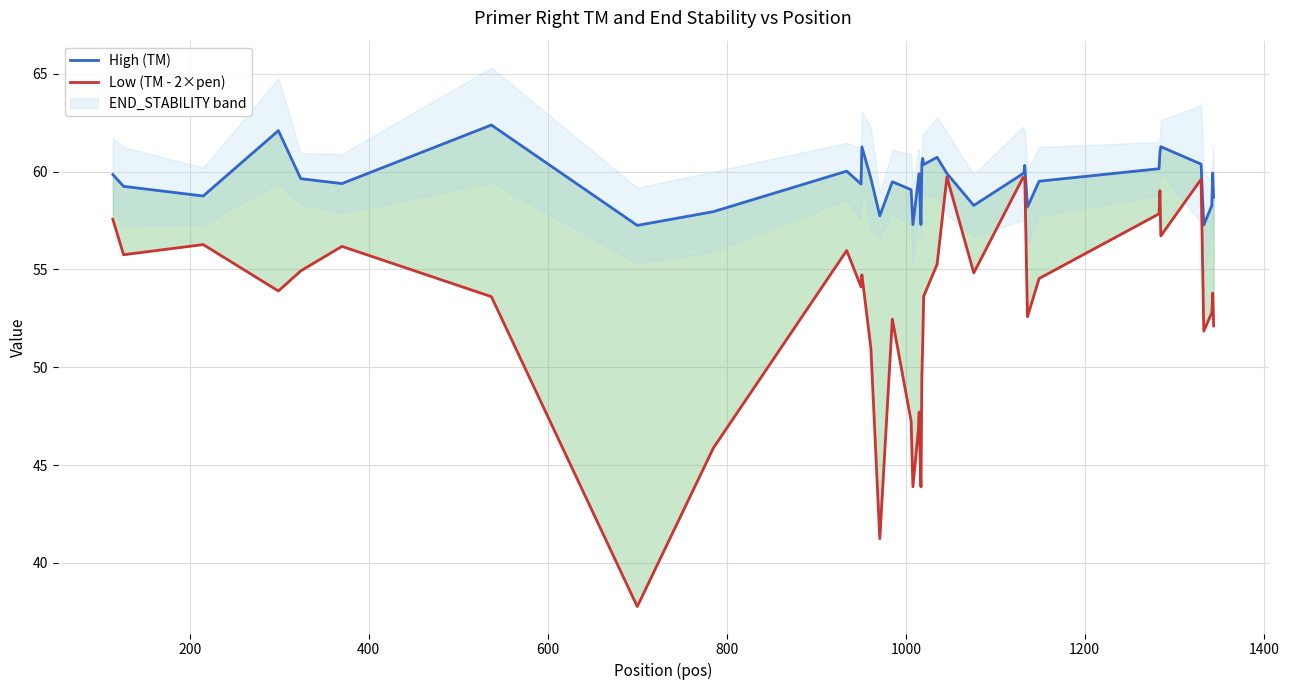

At how many categories does at least one series exceed 40?

40